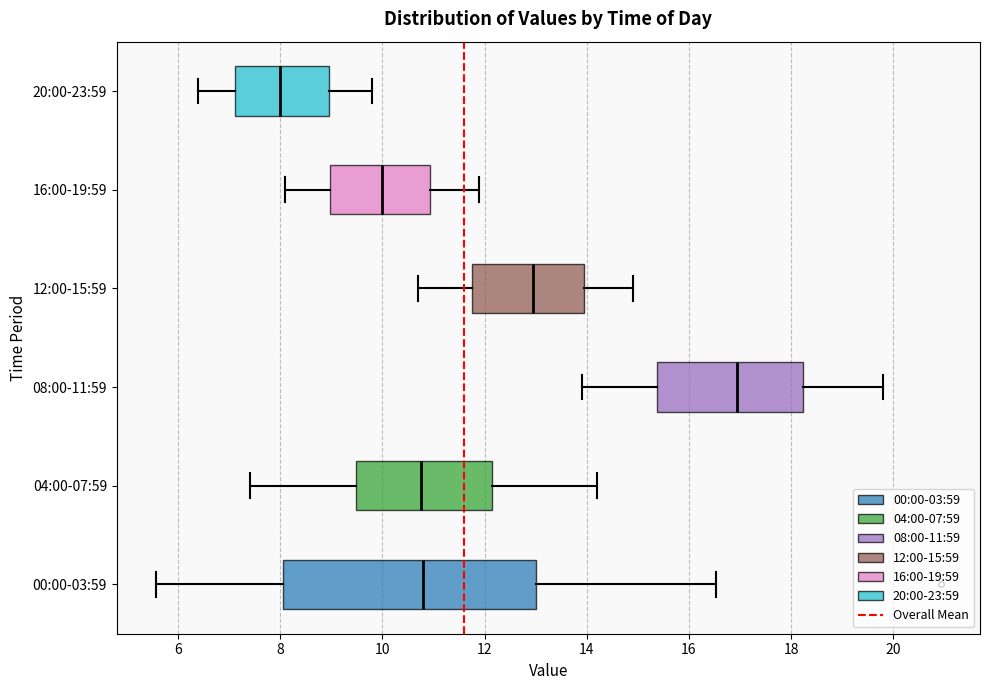

Where is the right edge of the box for 00:00-03:59 on the x-axis? The values are not printed on the chart, so give them approximately, as read against the axis.

13.0